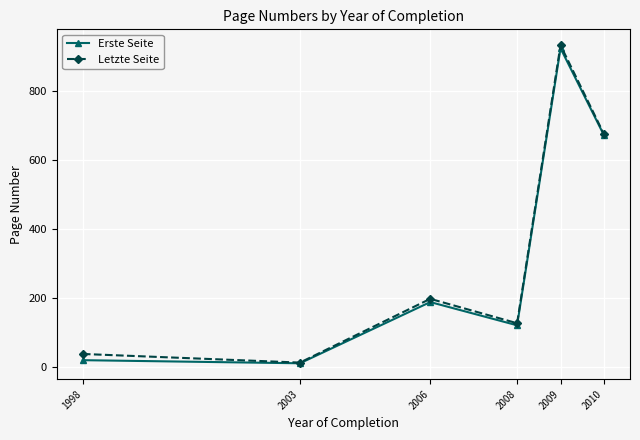

Rank the series by their maximum value, from highest to lowest.

Letzte Seite, Erste Seite